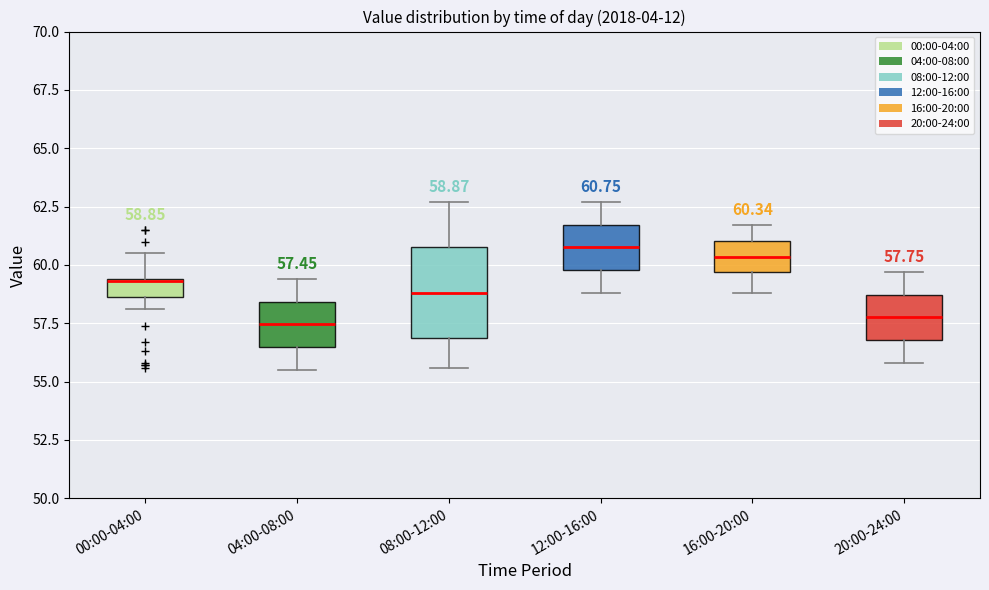

Comparing the boxes themselves (not the whiskers), which one is the tallest?

08:00-12:00